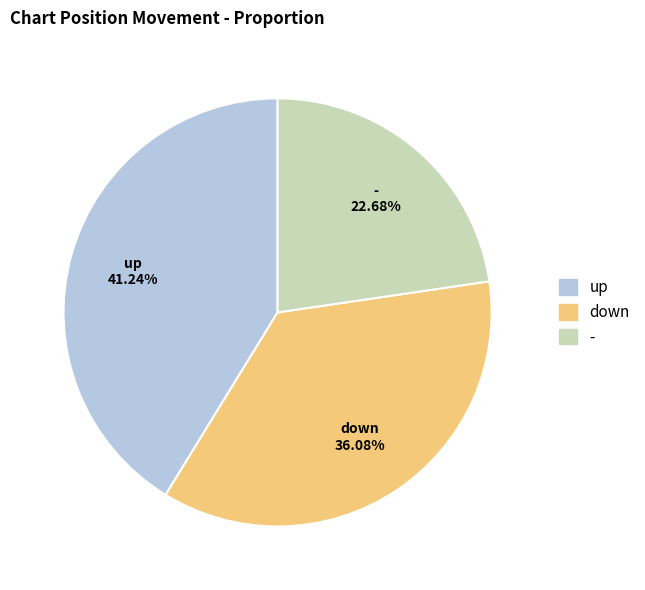

How many segments does this pie chart have?

3